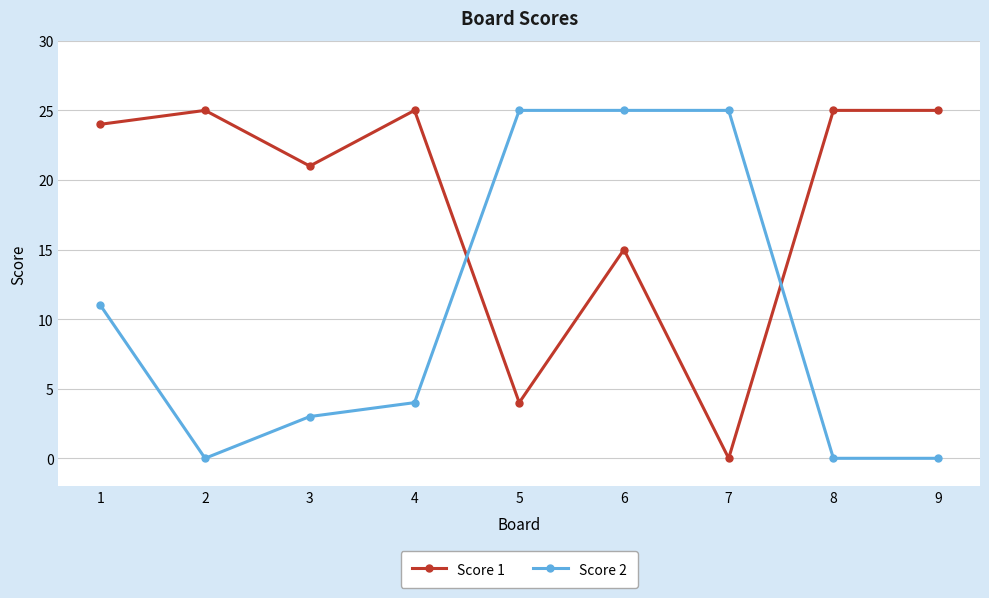

How many data points does each series have?

9